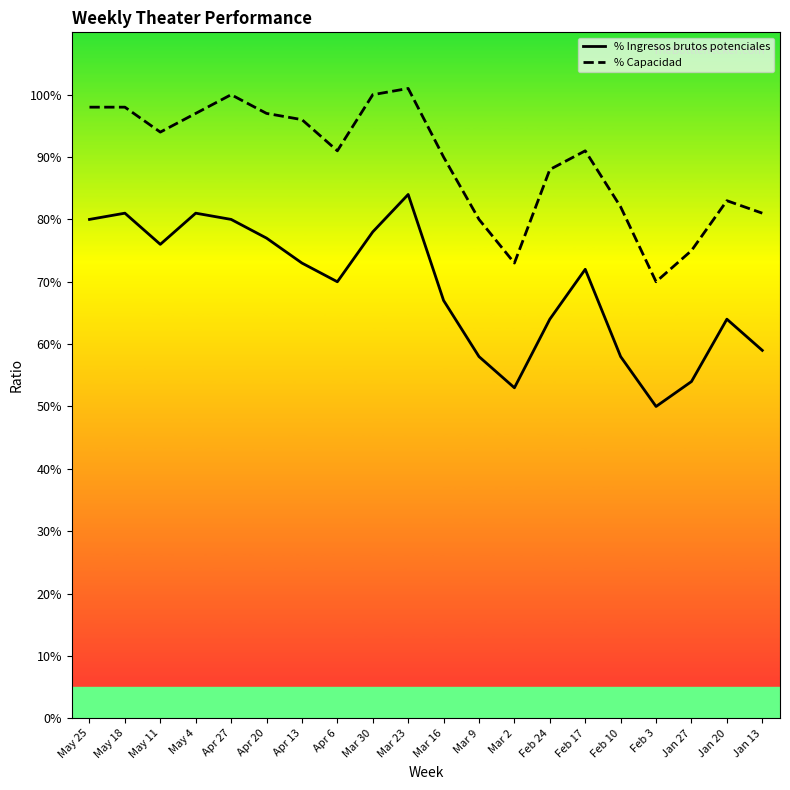

What is the average value of the % Capacidad series?

0.9